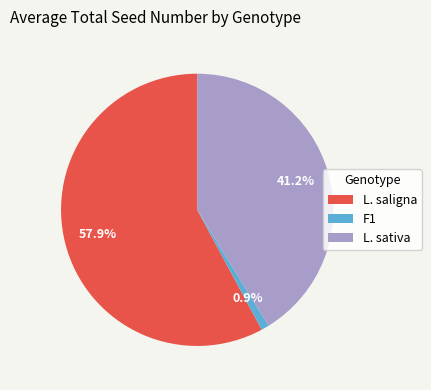

Is there any slice that represents more than half of the pie?

Yes